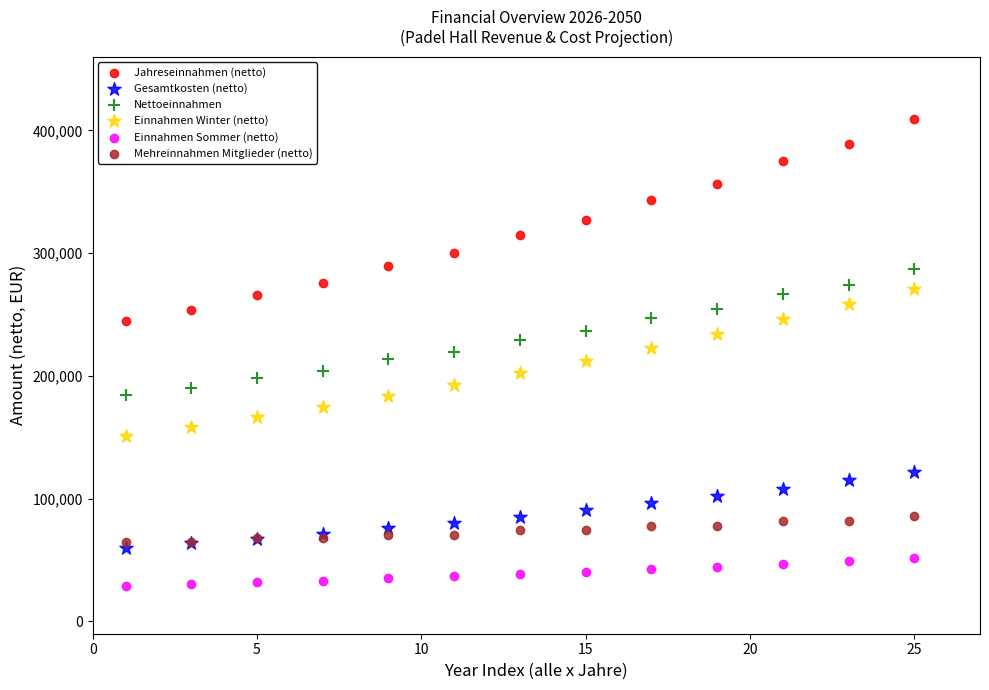

Which series has the widest spread of Y values?

Jahreseinnahmen (netto)